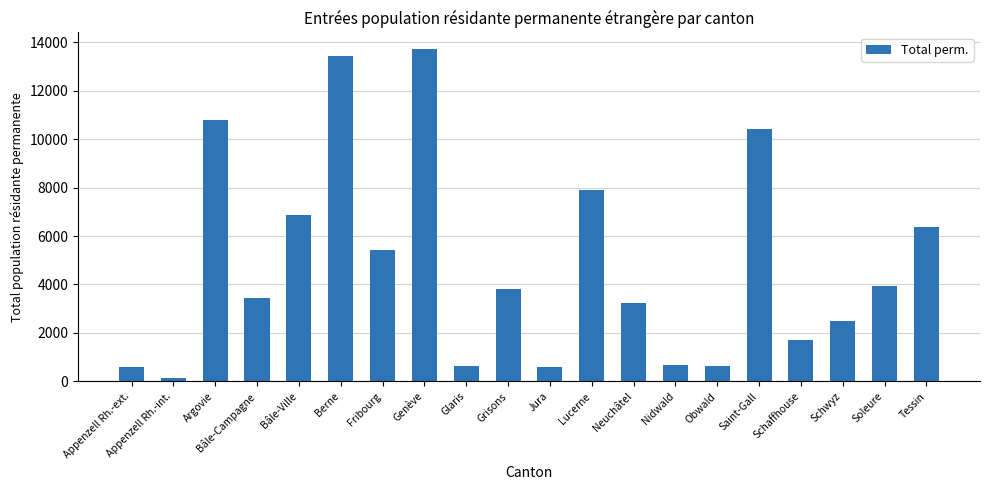

What position from the left is Appenzell Rh.-ext.?

1